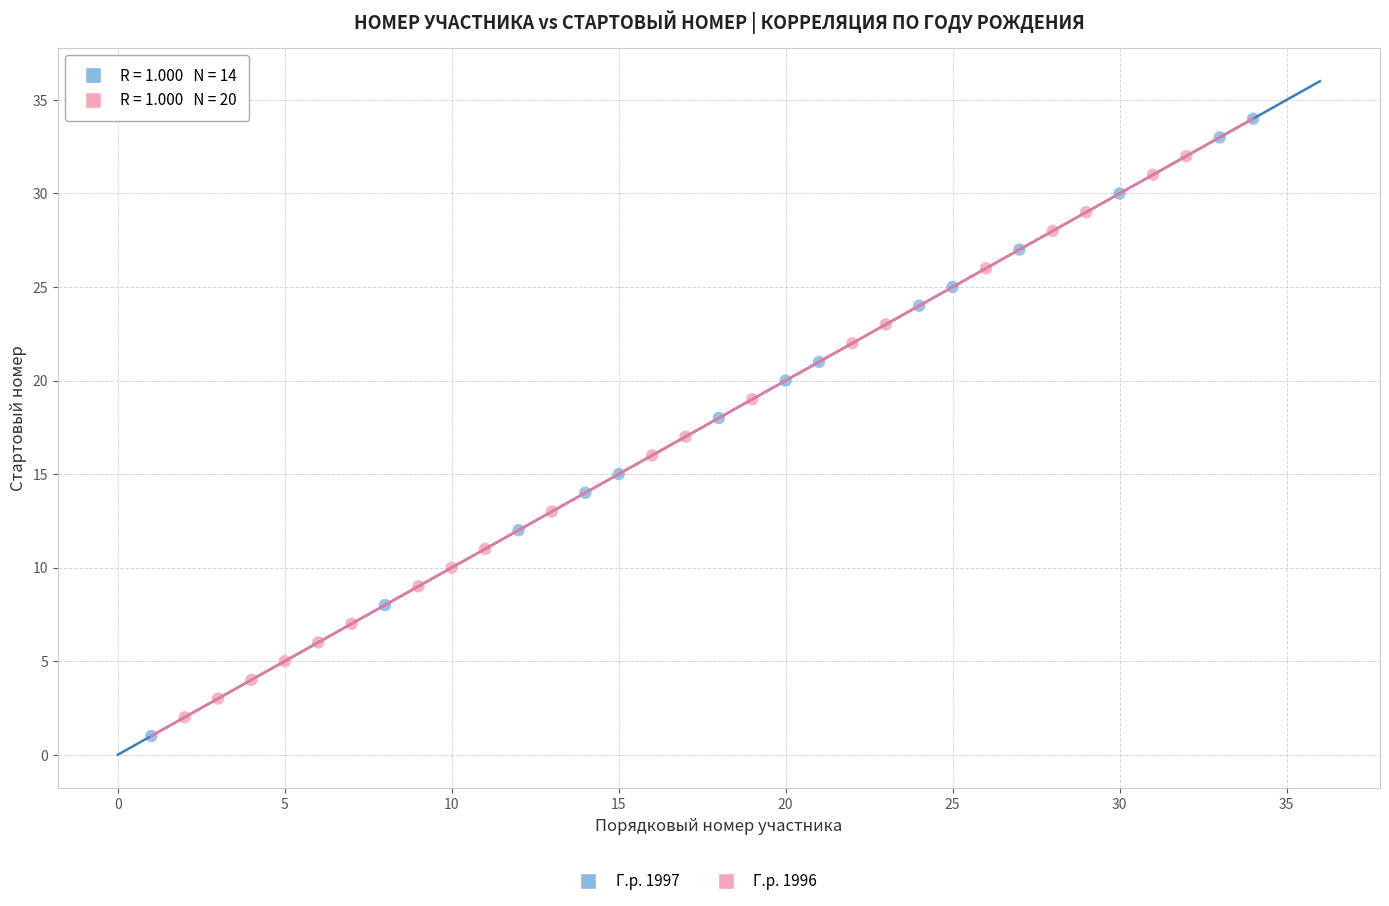

Which series has the largest Y range (max minus min)?

Г.р. 1997